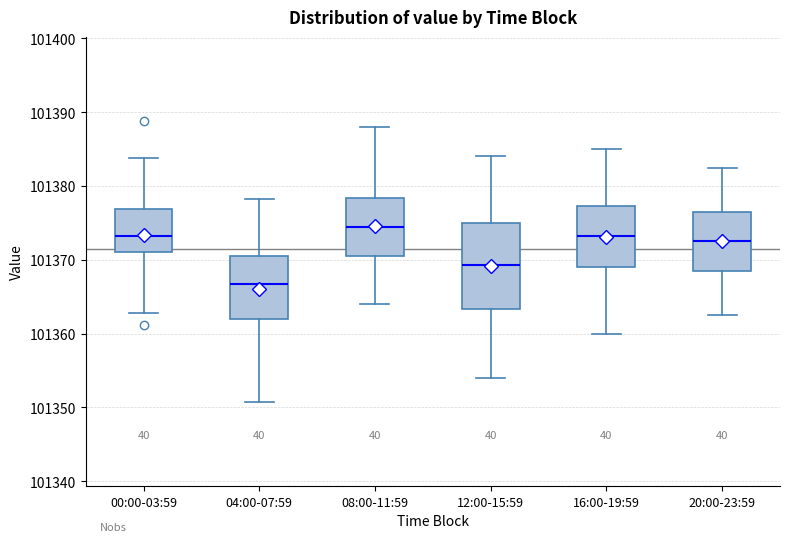

Which box has the highest median line?

08:00-11:59